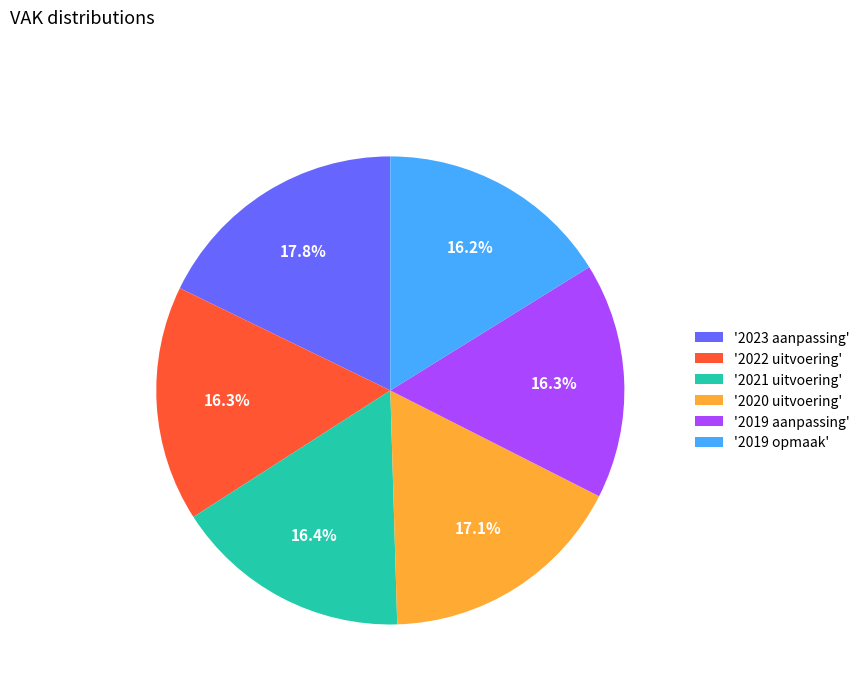

Which category has the biggest portion of the pie?

'2023 aanpassing'